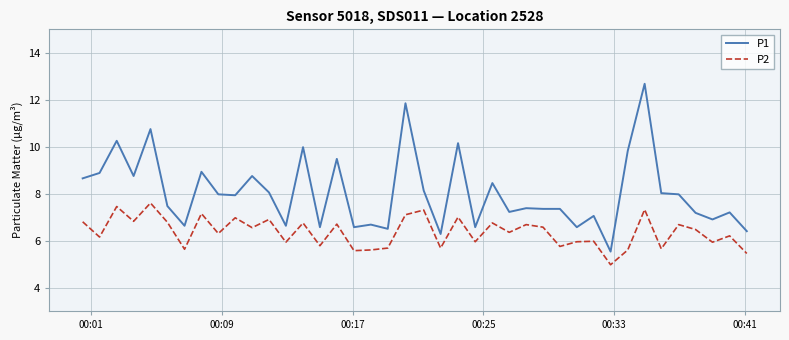

Which series has the largest range (max minus min)?

P1